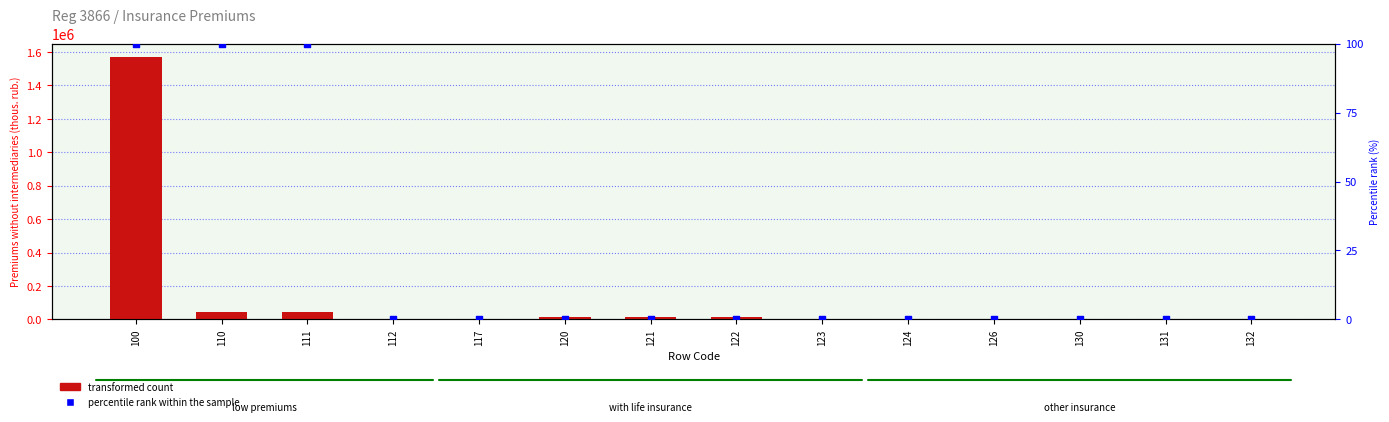

Is the value of percentile rank within the sample at 121 greater than the value of transformed count at 131?

No